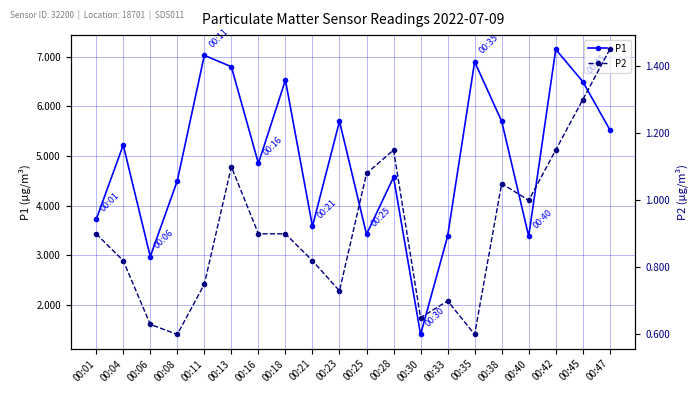

What is the value of the P1 point at the 18th from the left?

7.2